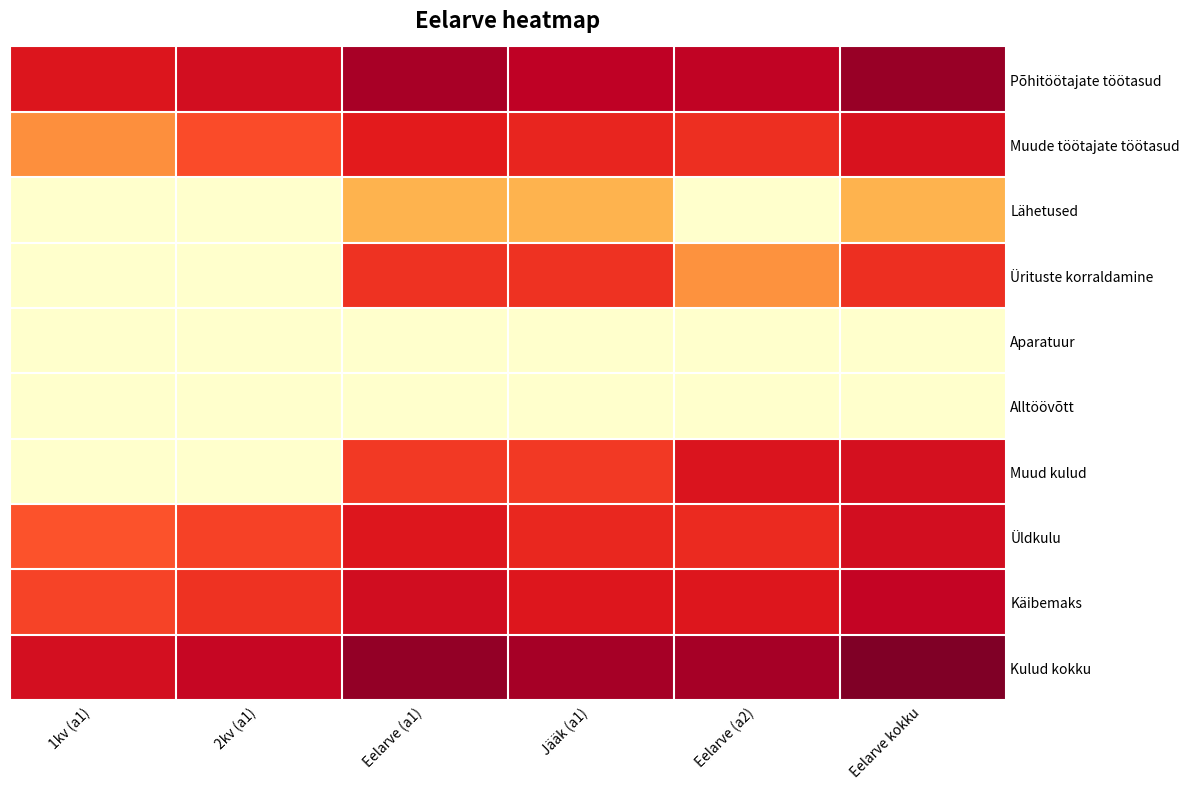

How many series are shown in this chart?

10